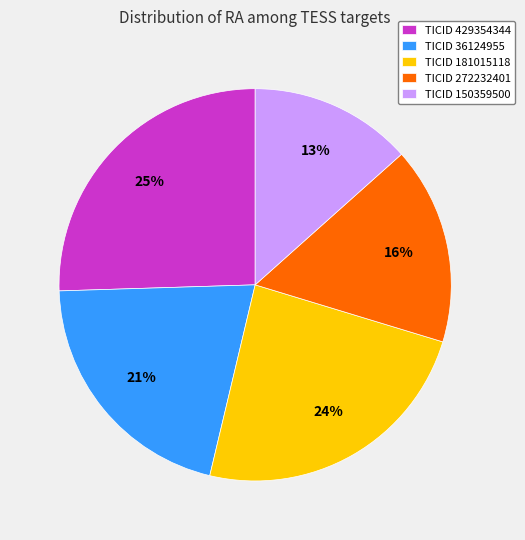

Does any single category account for the majority?

No